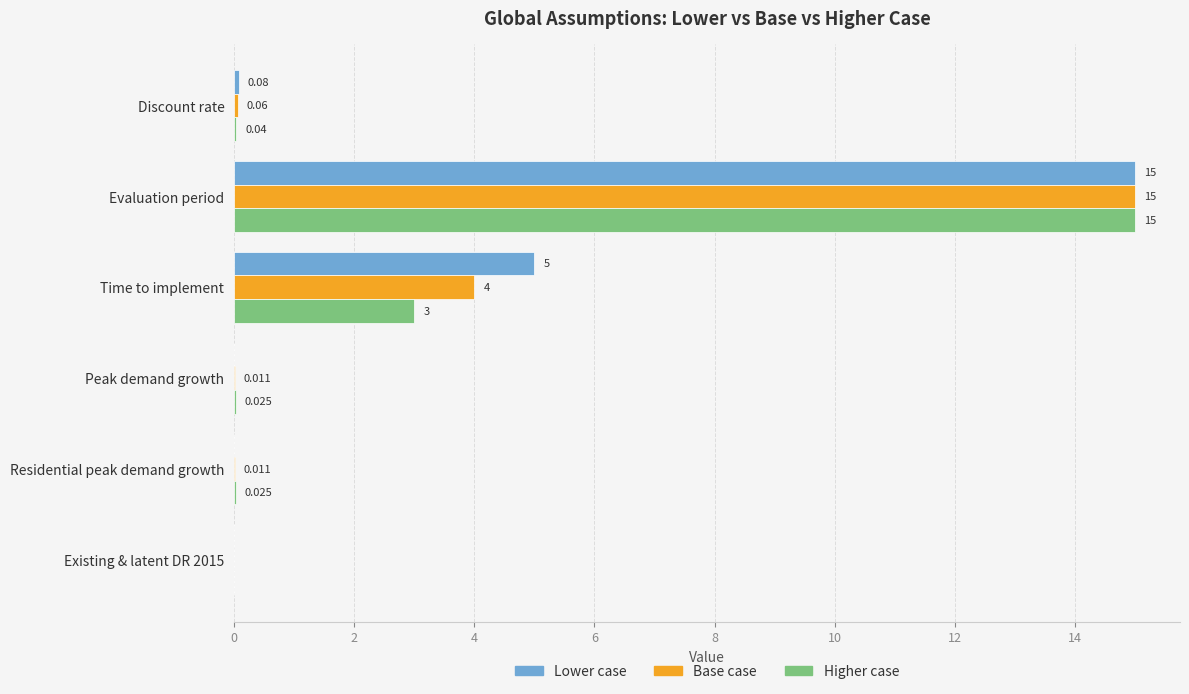

Which label corresponds to the largest value in the chart?

Evaluation period